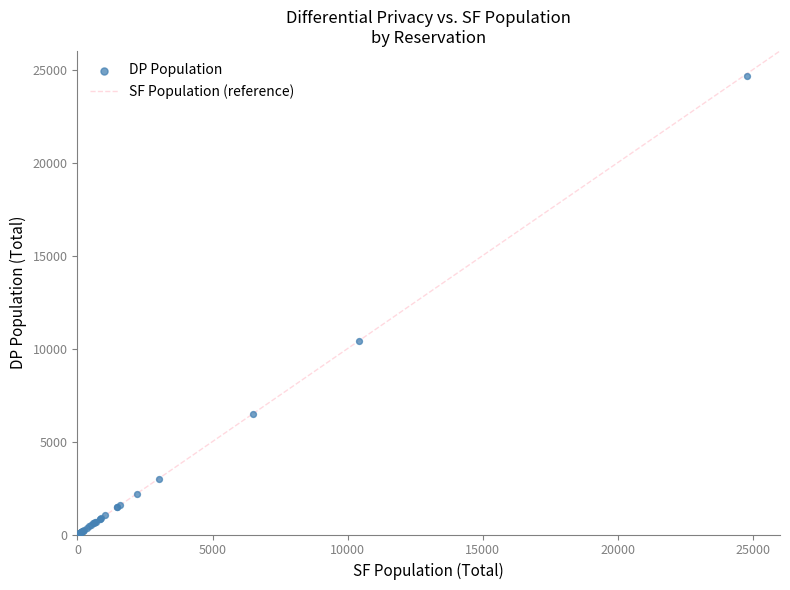

What Y value in the scatter plot is closest to 12339?

10402